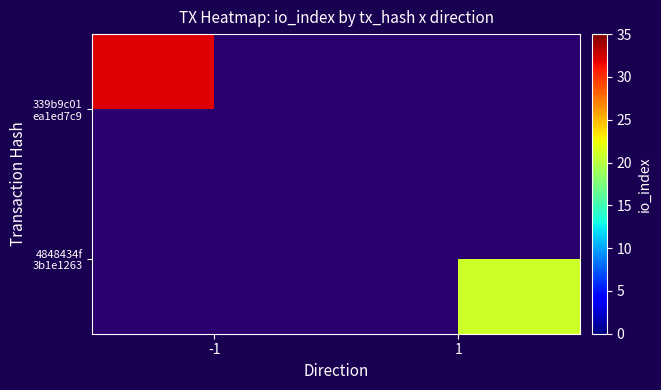

Which category has the highest value across all series?

-1